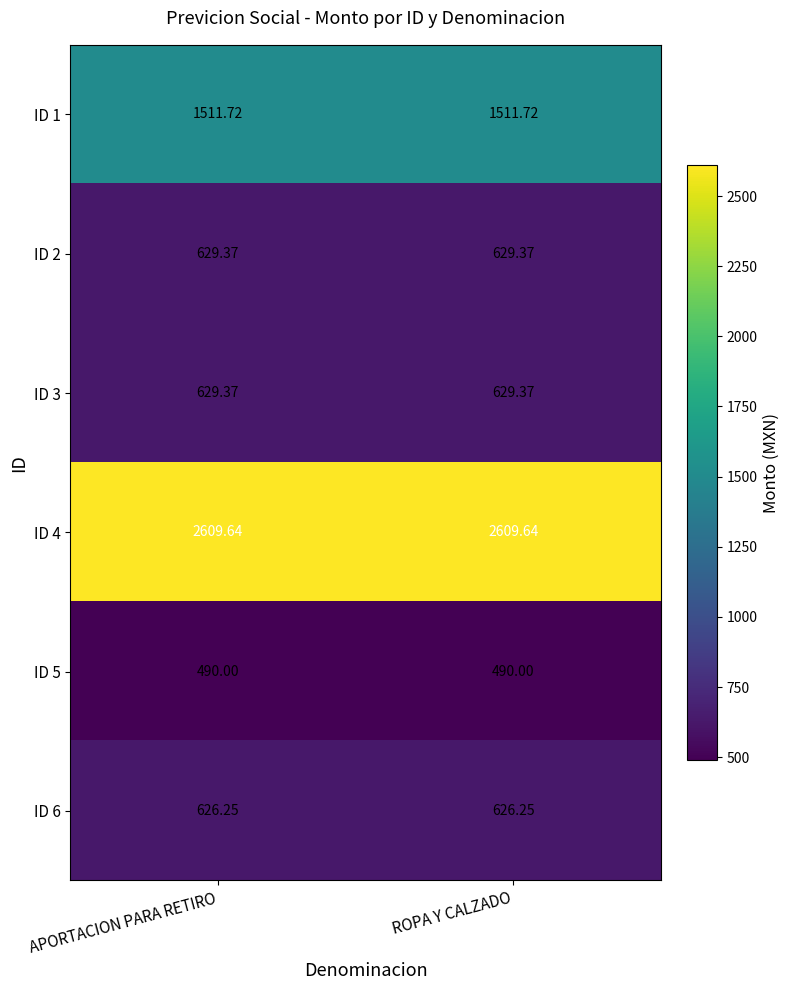

Is the value of ID 1 at ROPA Y CALZADO greater than the value of ID 5 at APORTACION PARA RETIRO?

Yes